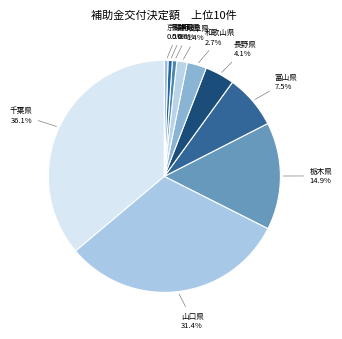

Is there any slice that represents more than half of the pie?

No